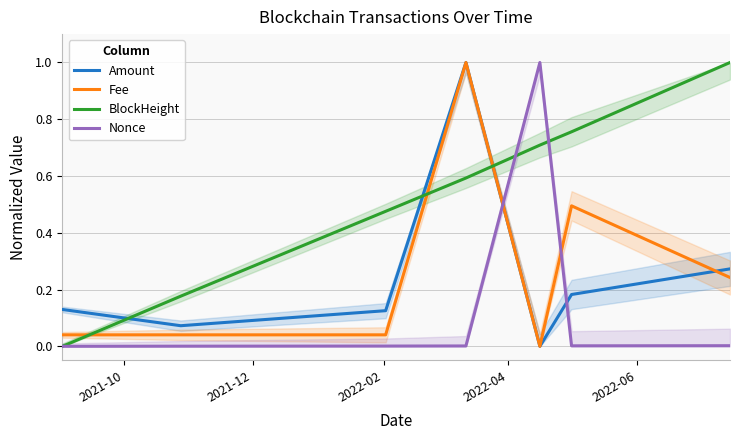

How many intersections are there between BlockHeight and Fee?

3